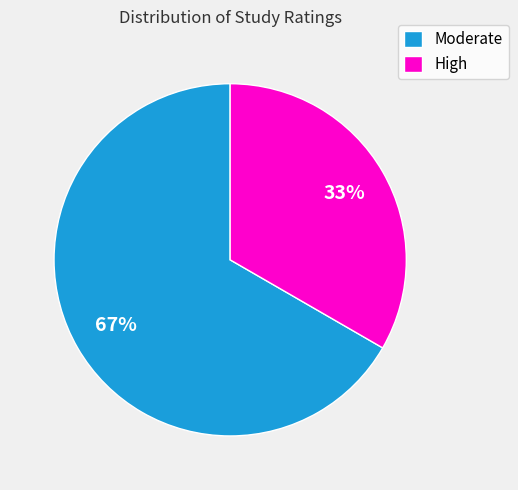

Which category has the biggest portion of the pie?

Moderate